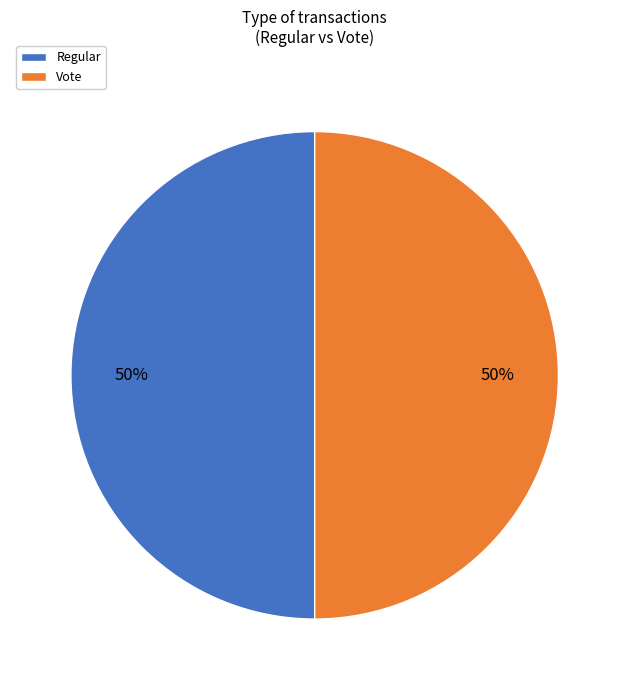

True or false: Regular accounts for 40% of the total.

False